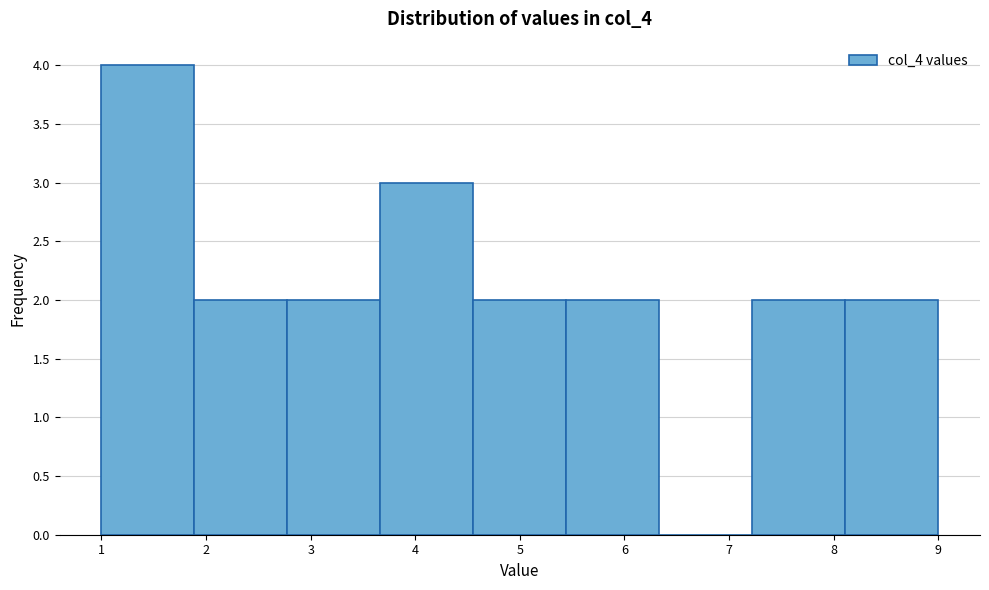

Reading left to right, transcribe this chart: for each bar, give the range it covers on the x-axis and its height. Neither the bar edges nor the heights are printed on the chart, so give them approximately, as read against the axes.

1.0 to 1.9: 4
1.9 to 2.8: 2
2.8 to 3.7: 2
3.7 to 4.6: 3
4.6 to 5.4: 2
5.4 to 6.3: 2
6.3 to 7.2: 0
7.2 to 8.1: 2
8.1 to 9.0: 2